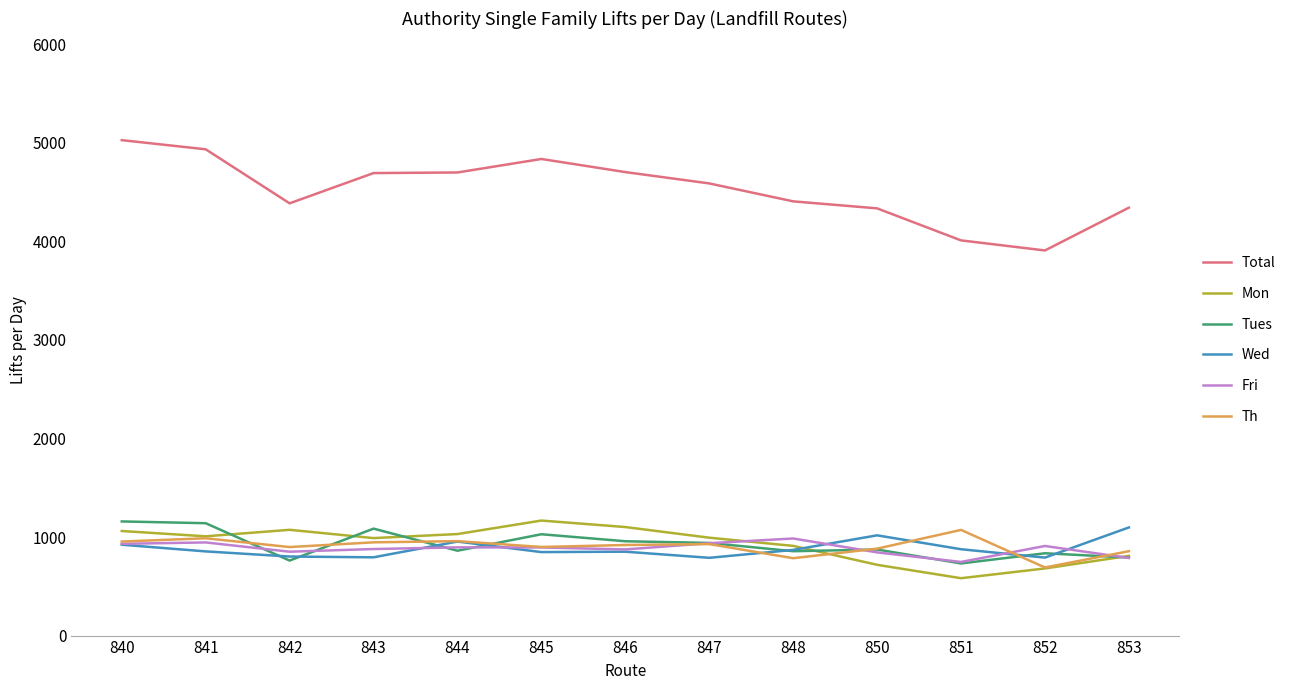

Where is the first local minimum for Total?

842